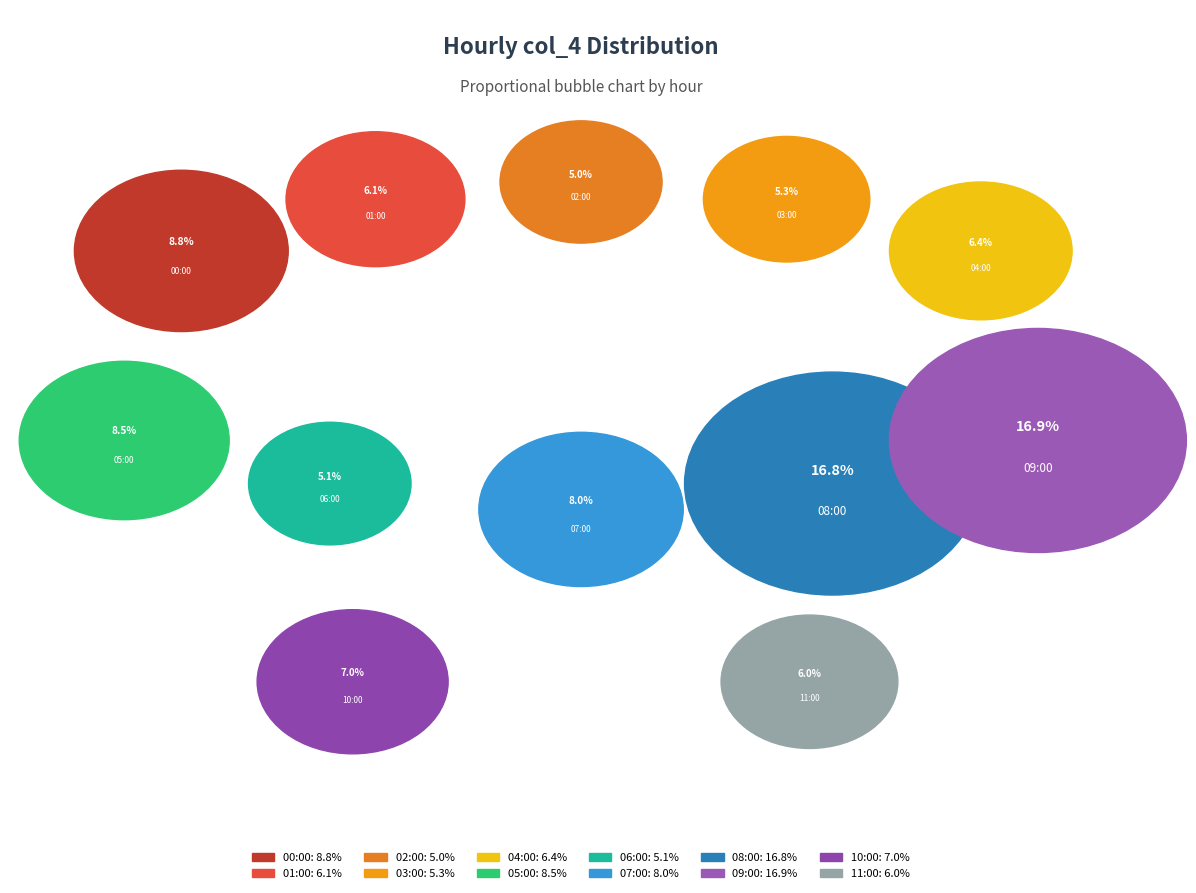

Does 04:00 account for over 50% of the chart?

No